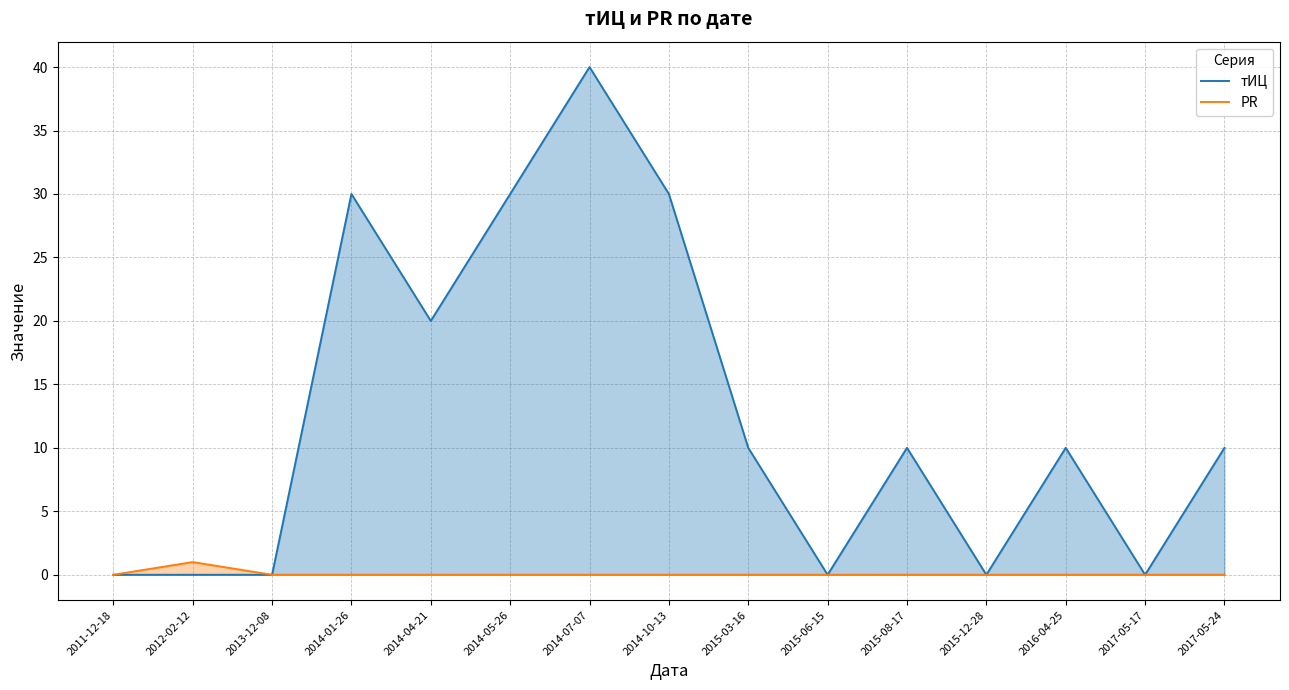

Which series changed the most between 2015-03-16 and 2016-04-25?

тИЦ